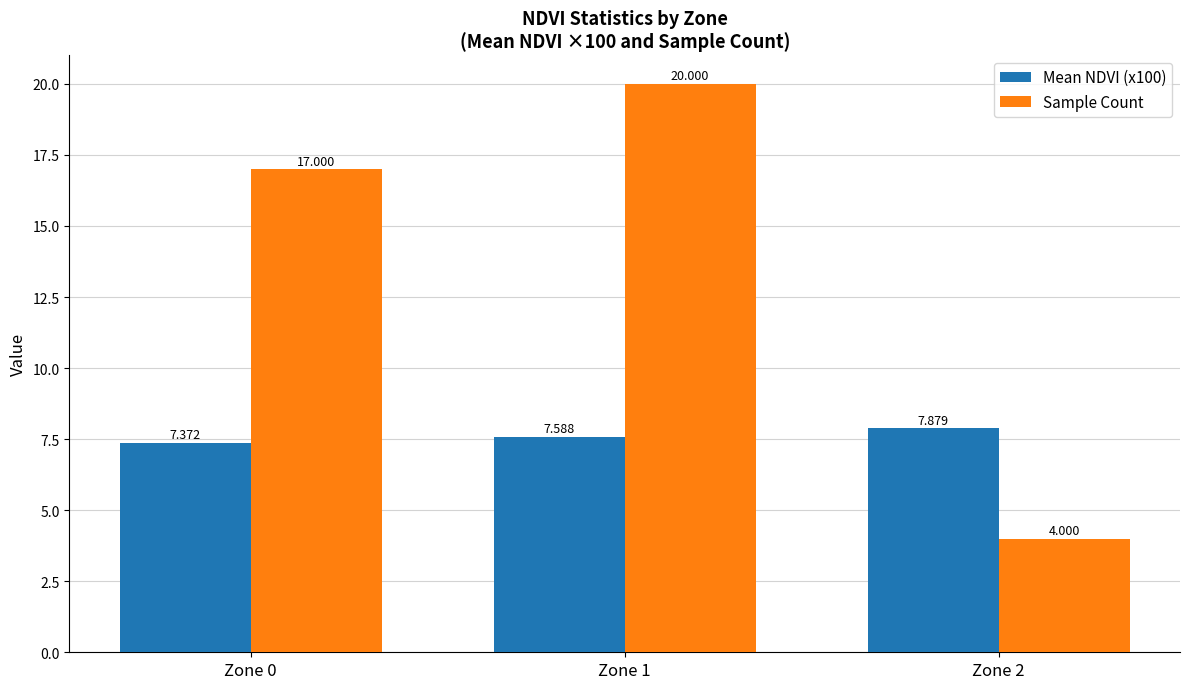

Which series changed the most between Zone 0 and Zone 2?

Sample Count